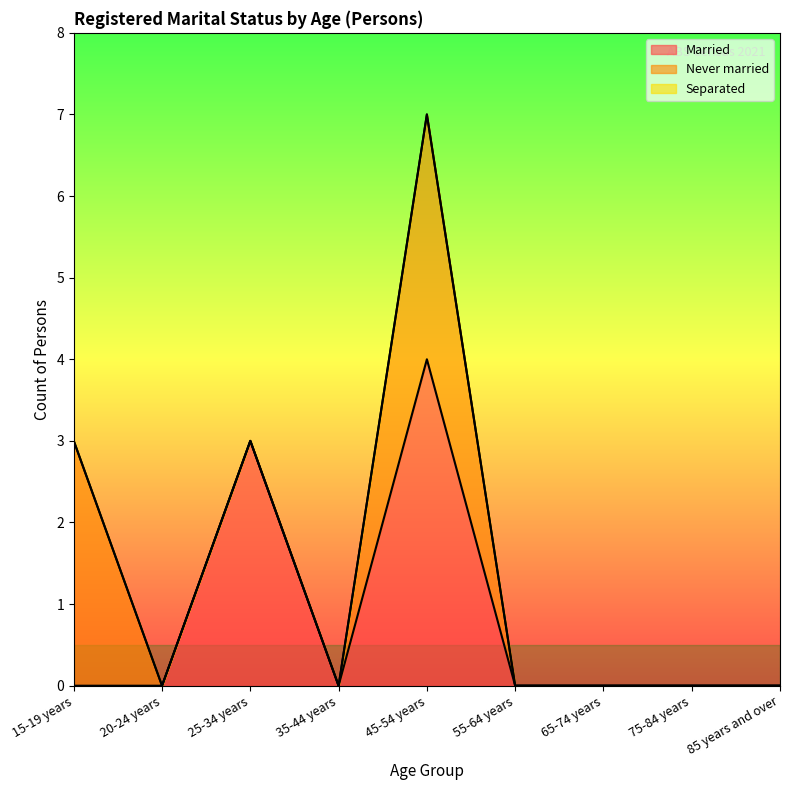

What is the difference between the Married values at 45-54 years and 55-64 years?

4